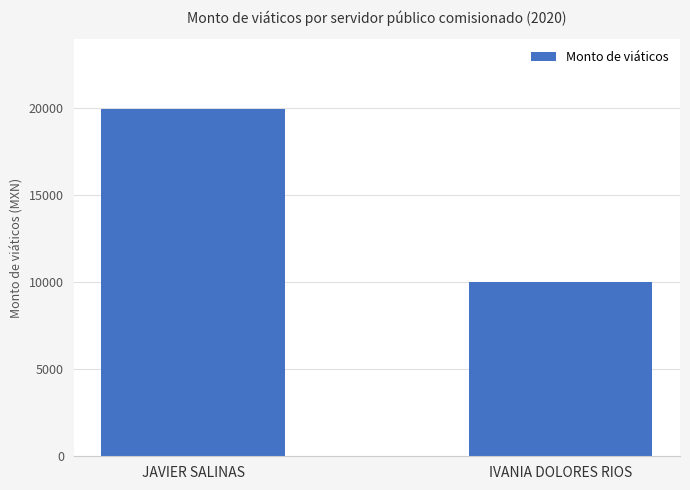

What position from the left is IVANIA DOLORES RIOS?

2